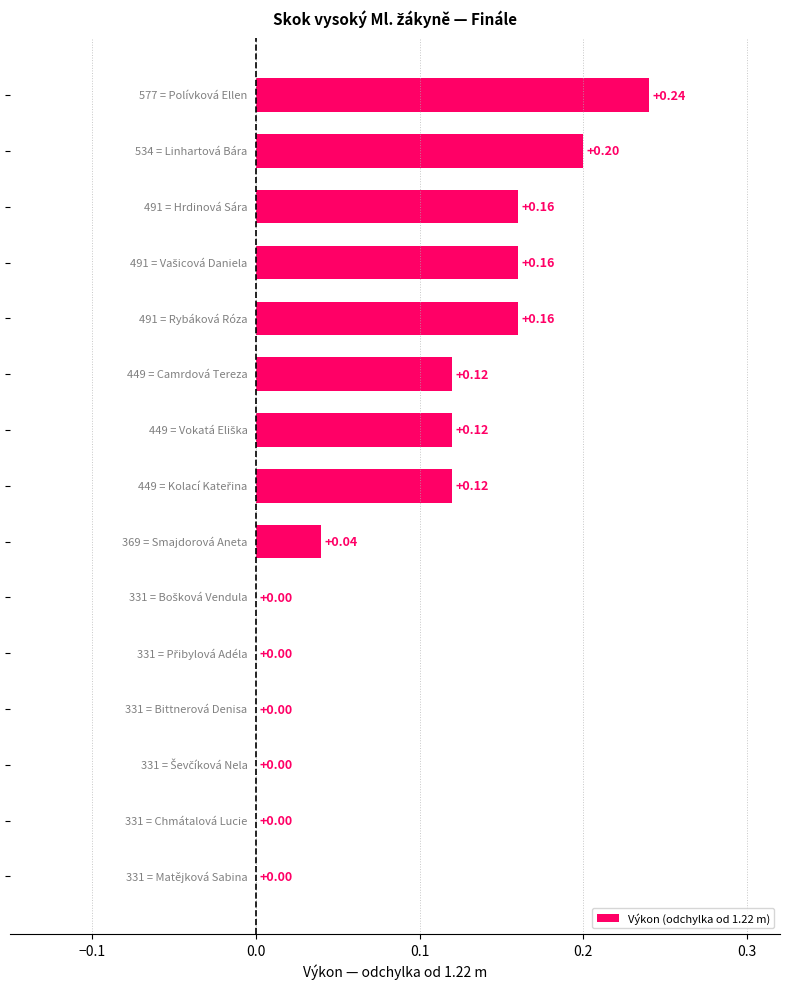

What is the sum of all values?

1.3